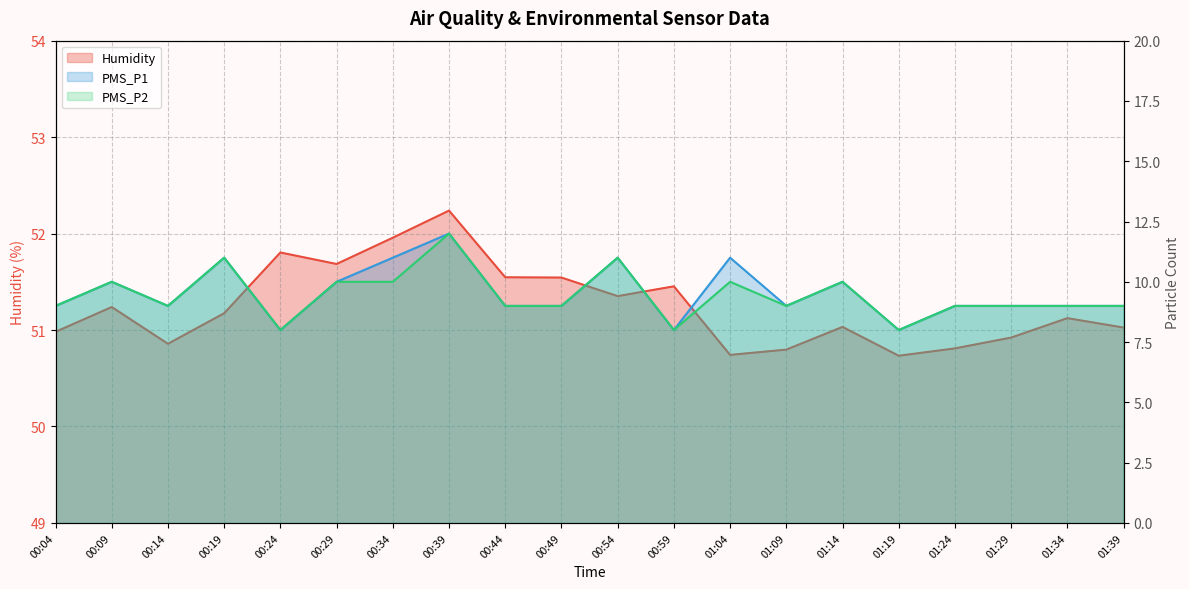

What position from the right is 00:39?

13